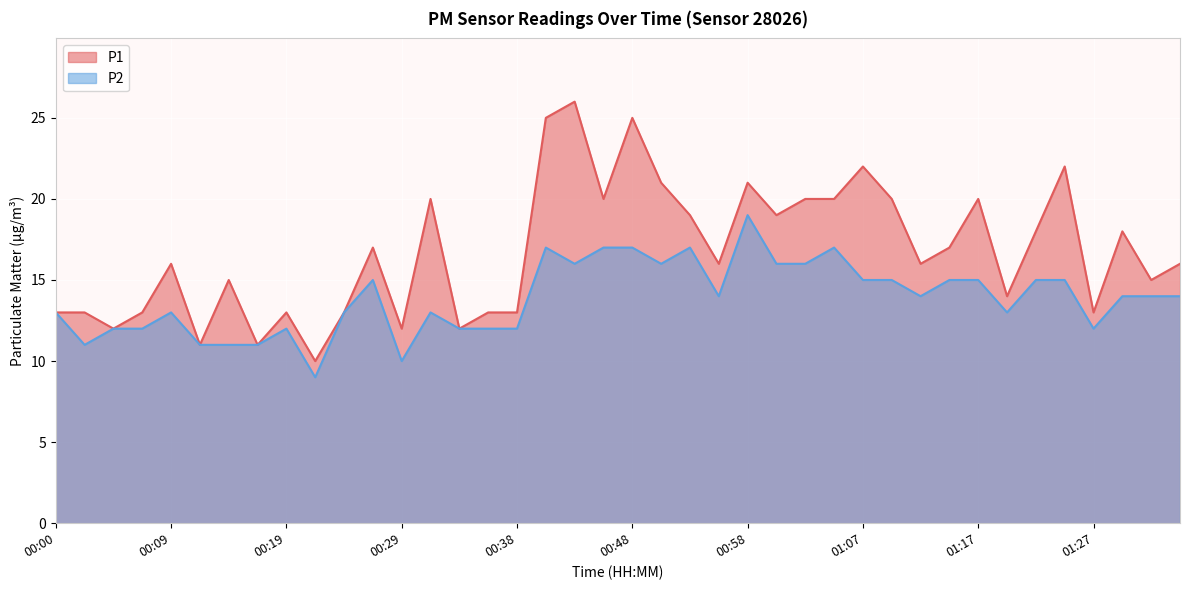

Which series has the largest total across all categories?

P1